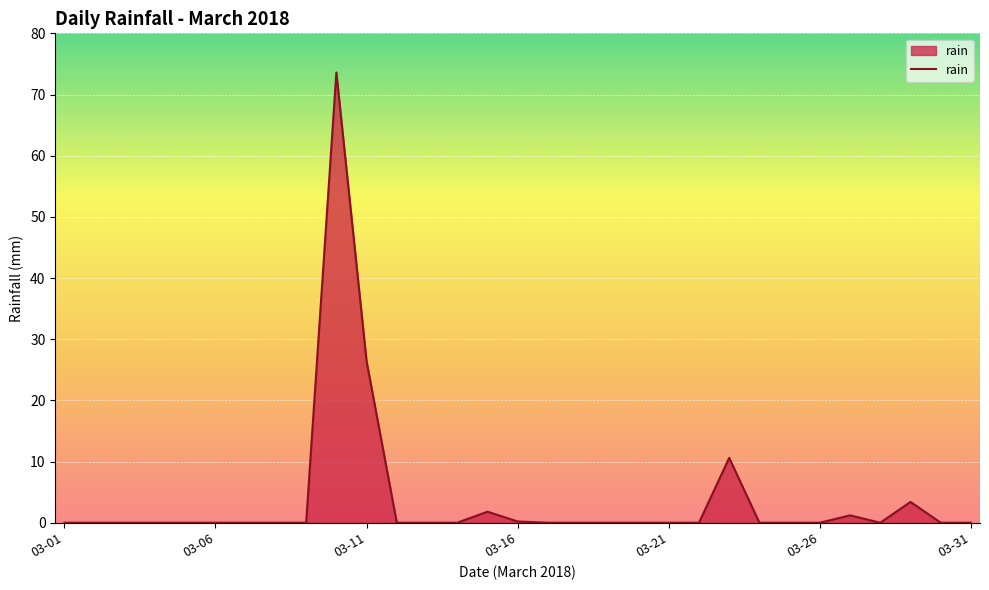

Does the chart have visible grid lines?

Yes